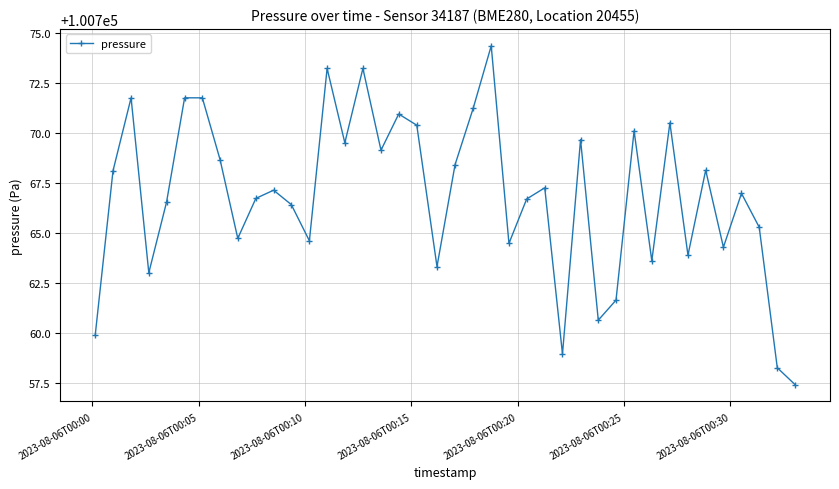

What is the difference between the maximum and second lowest values?

16.1